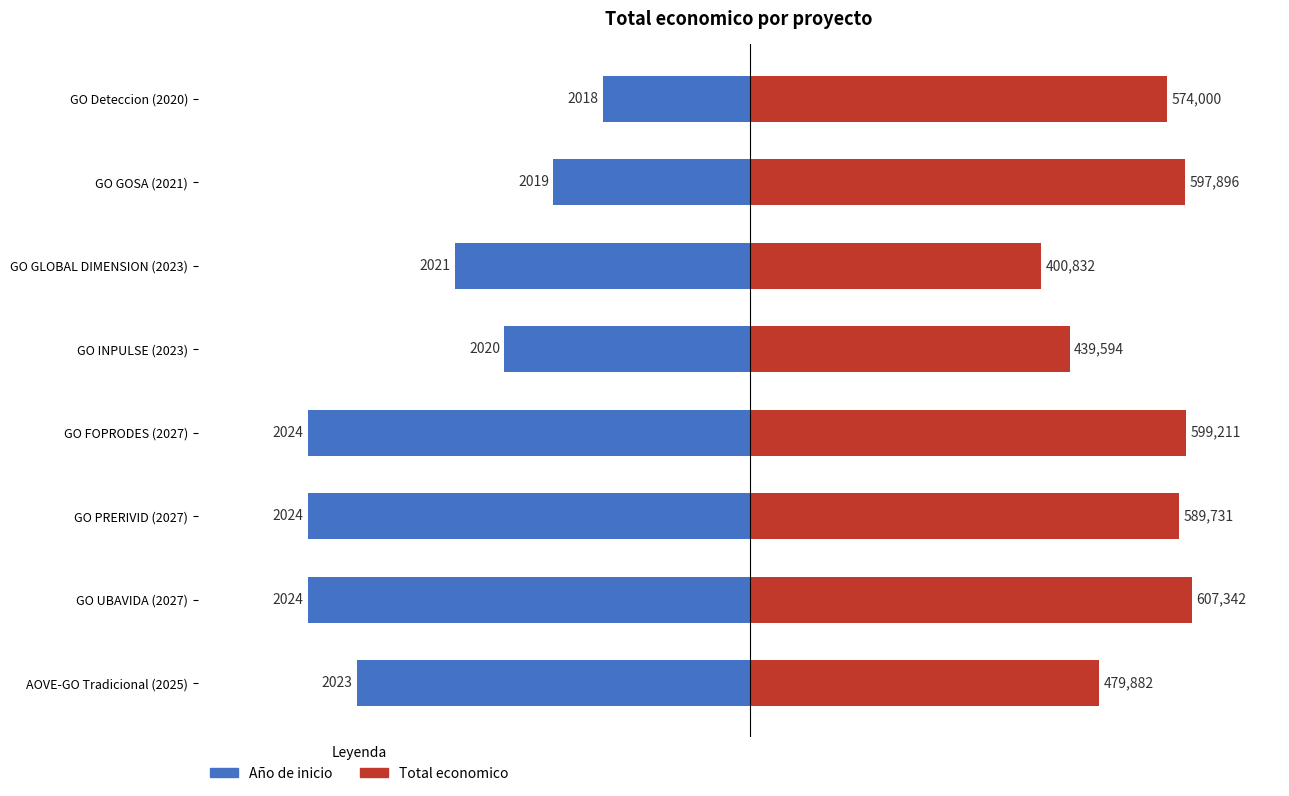

Reading left to right, what are all the values shown in this chart?

Año de inicio: -539859.6	-607342.0	-607342.0	-607342.0	-337412.2	-404894.7	-269929.8	-202447.3
Total economico: 479882.0	607342.0	589731.0	599211.0	439594.0	400832.0	597896.0	574000.0